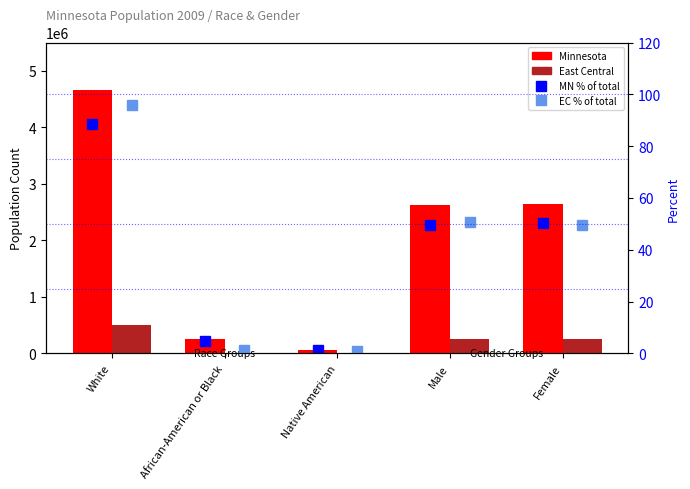

What is the label of the 1st bar from the left?

White